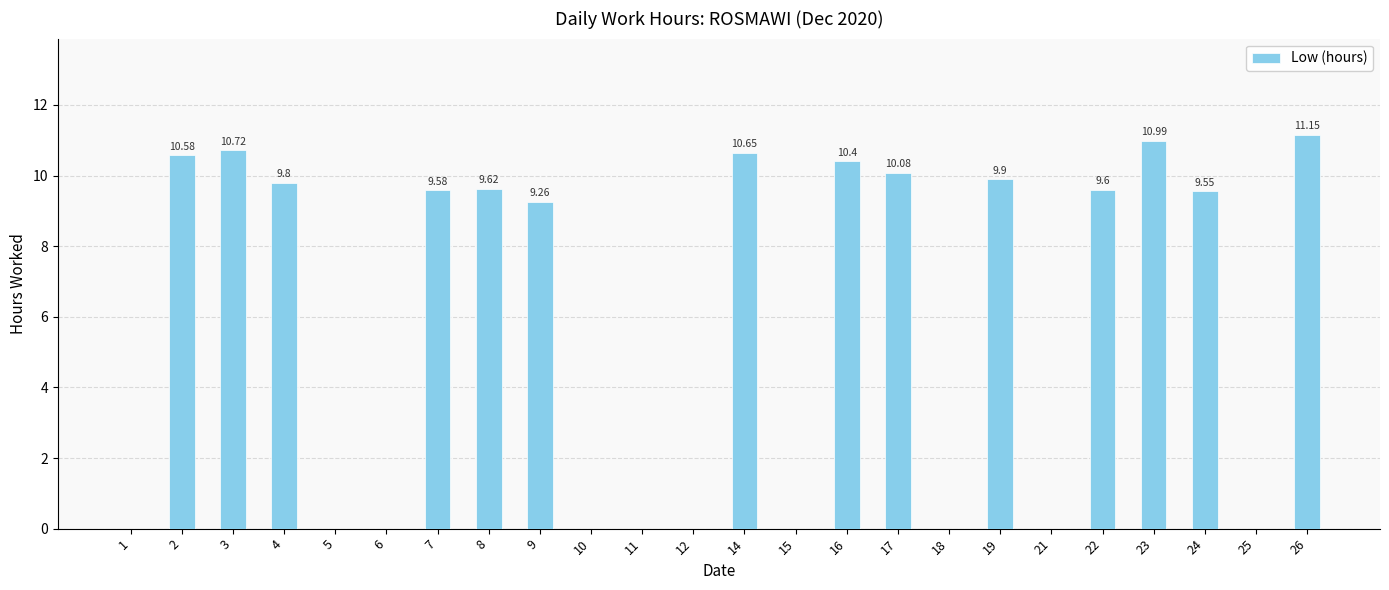

What is the sum of all values?

141.9